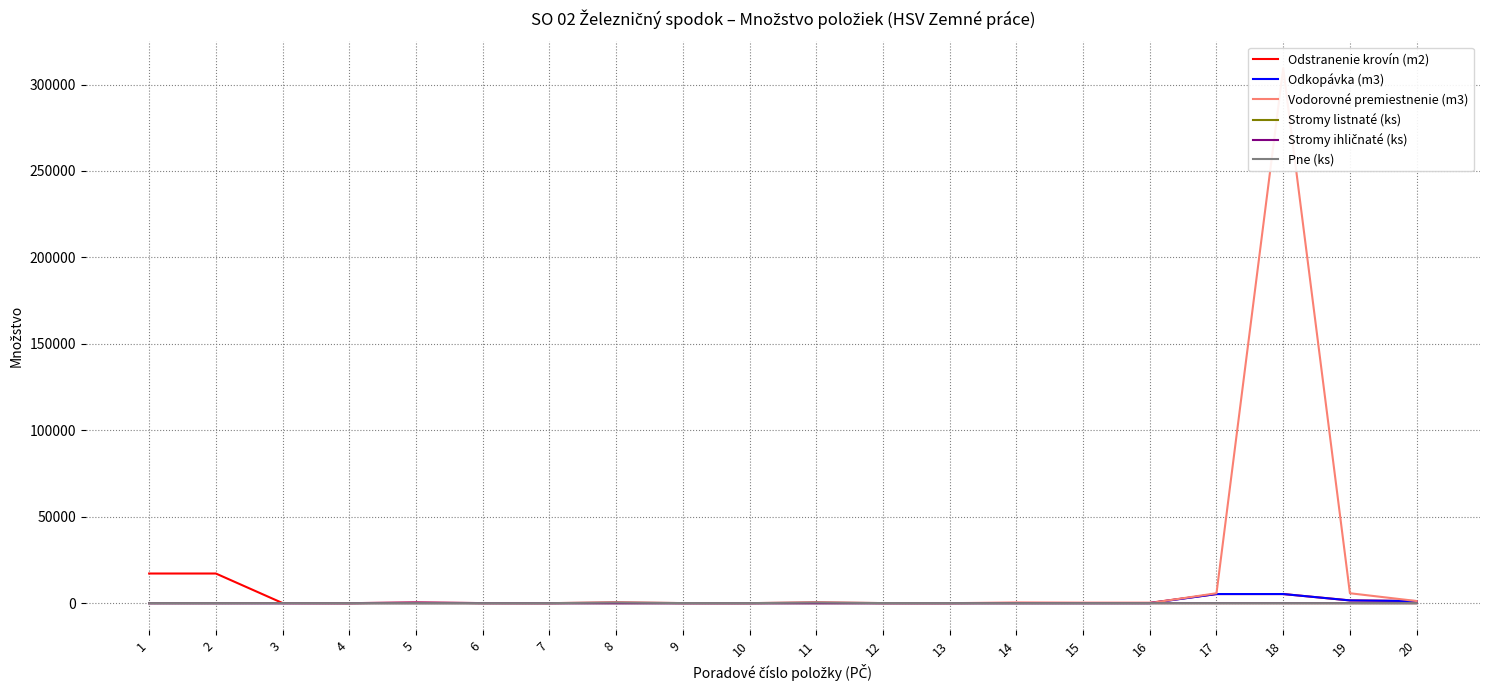

How many data points does each series have?

20